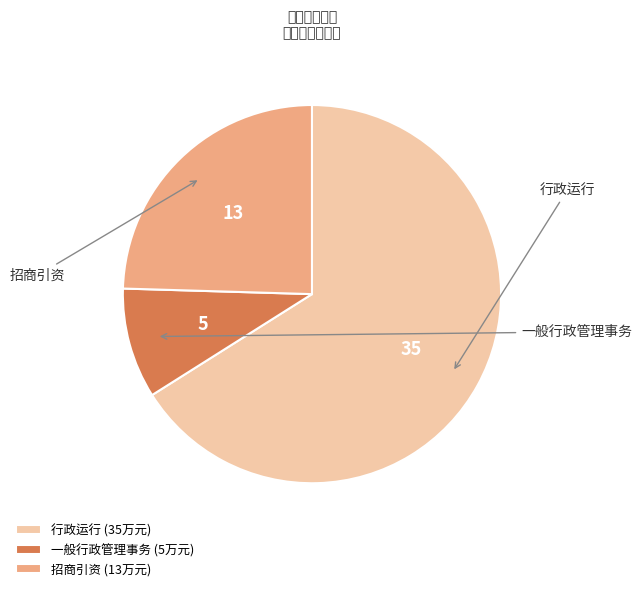

Between 招商引资 and 一般行政管理事务, which is larger?

招商引资